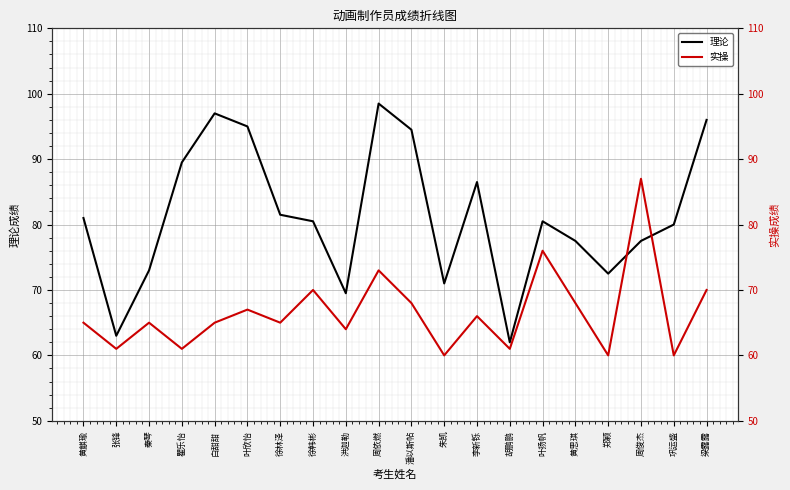

What is the difference between the 理论 values at 叶扬帆 and 黄麒瑜?

0.5